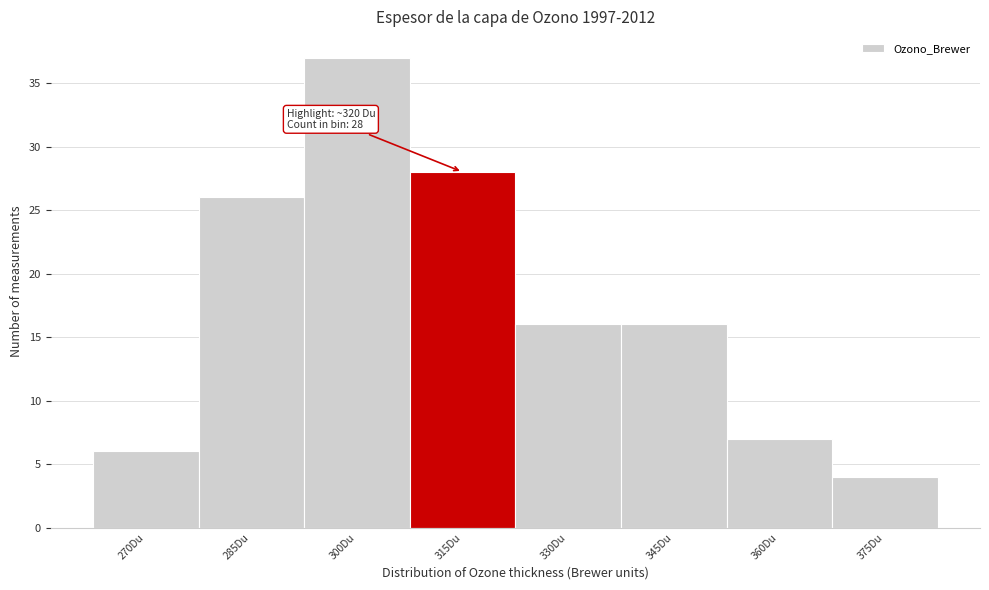

Reading left to right, extract all data points from this chart.

270Du=6	285Du=26	300Du=37	315Du=28	330Du=16	345Du=16	360Du=7	375Du=4